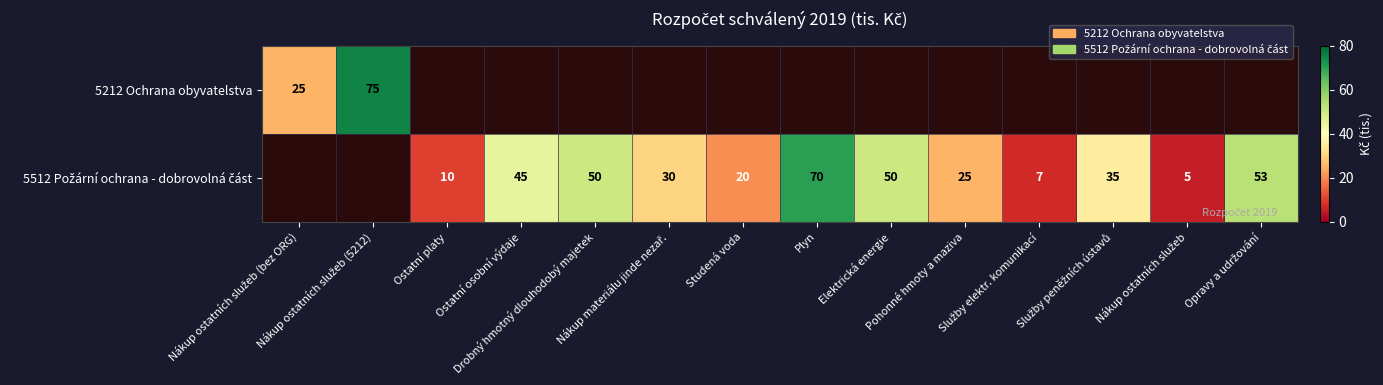

What is the greatest value displayed?

75.0